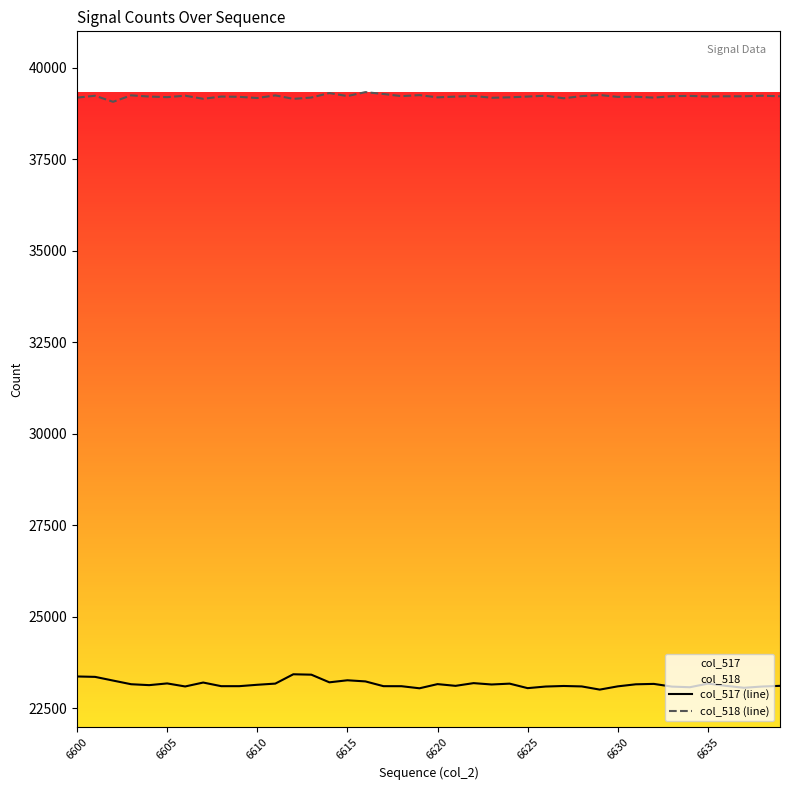

Reading left to right, extract all data points from this chart.

col_517 (line): 23375	23364	23263	23163	23138	23185	23102	23209	23110	23110	23148	23180	23435	23424	23215	23271	23240	23110	23109	23052	23166	23119	23193	23156	23179	23056	23100	23115	23103	23016	23105	23161	23172	23098	23081	23180	23119	23066	23100	23119
col_518 (line): 39188	39240	39075	39251	39218	39202	39241	39157	39218	39211	39178	39250	39155	39191	39314	39231	39339	39288	39230	39257	39196	39217	39236	39185	39197	39218	39241	39171	39230	39261	39209	39213	39189	39228	39236	39219	39225	39225	39241	39225